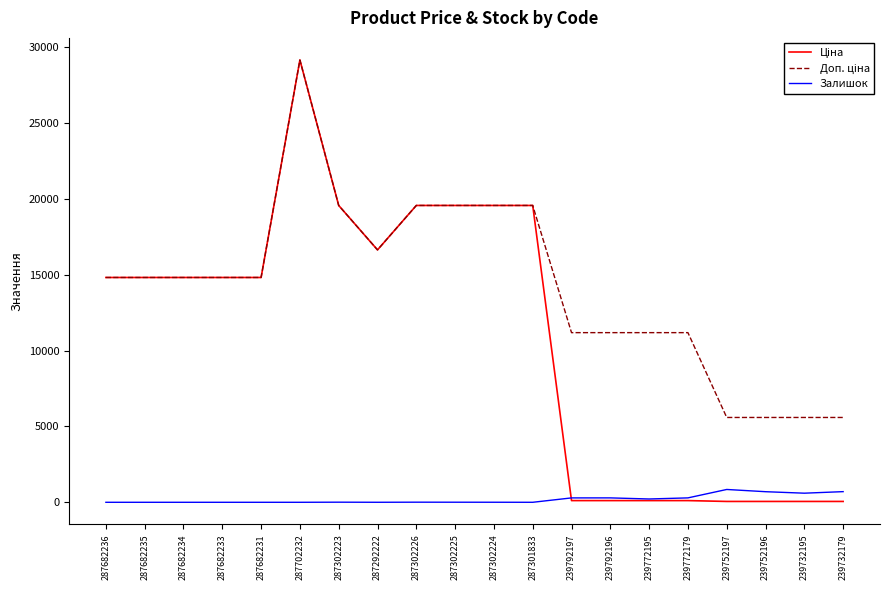

At which category is the sum across all series the highest?

287702232